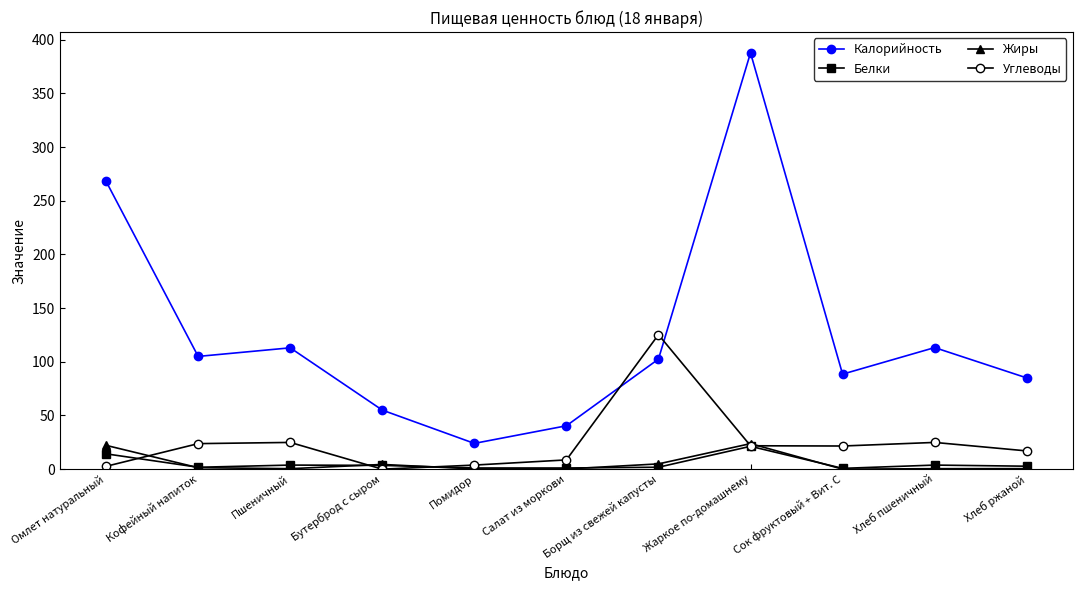

Which series has the largest total across all categories?

Калорийность